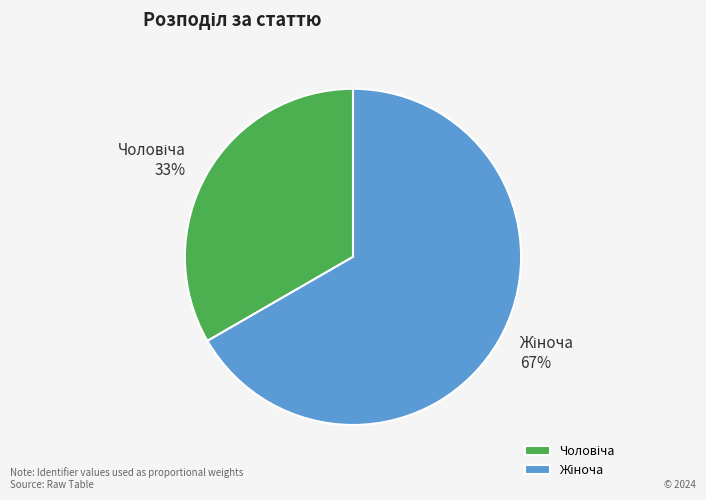

To the nearest percent, what is the average slice percentage?

50%